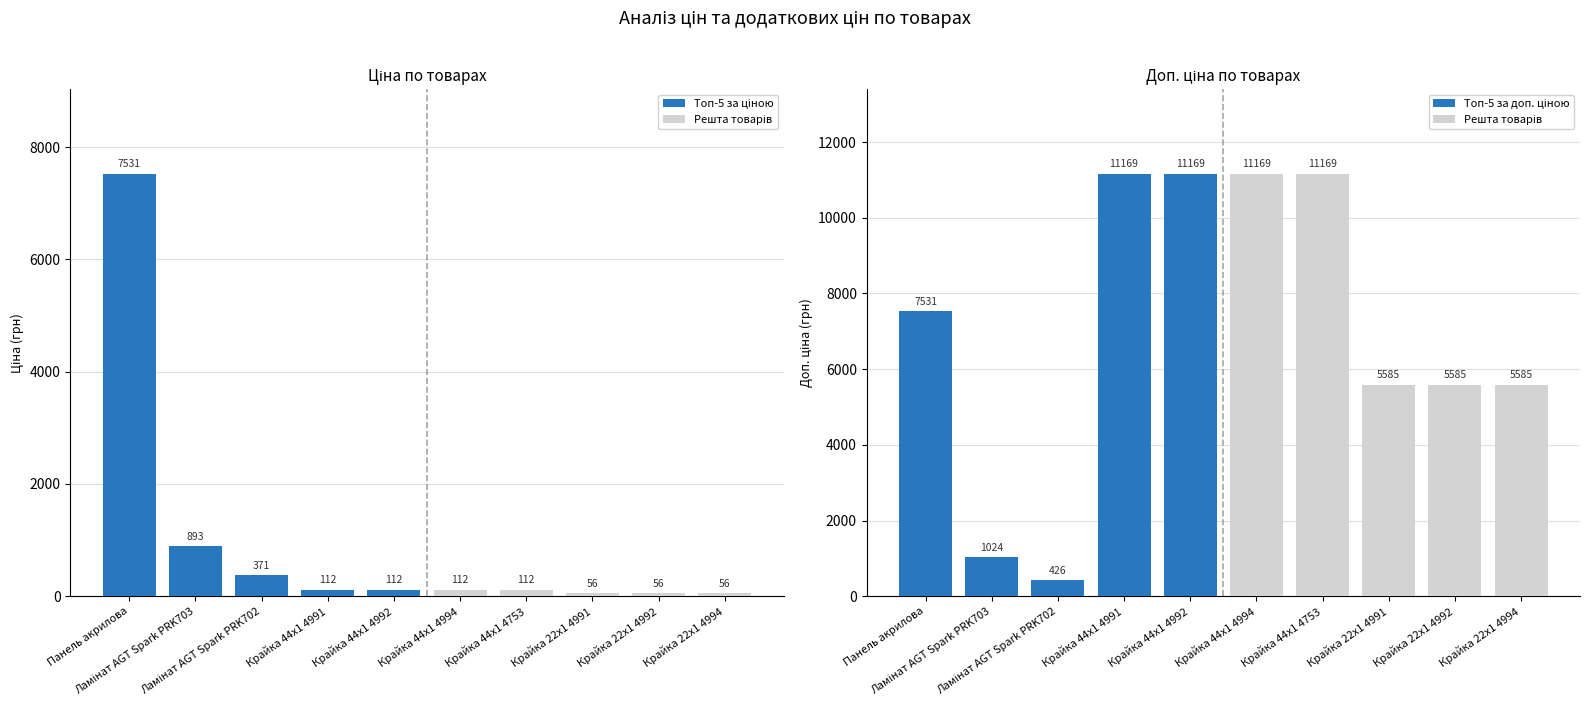

Rank the series by their average value, from lowest to highest.

Ціна, Доп. ціна